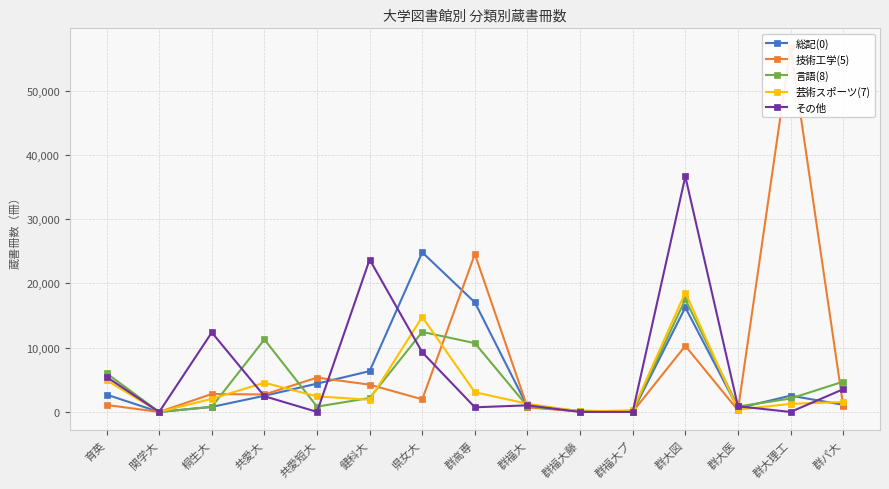

How many data points does each series have?

15